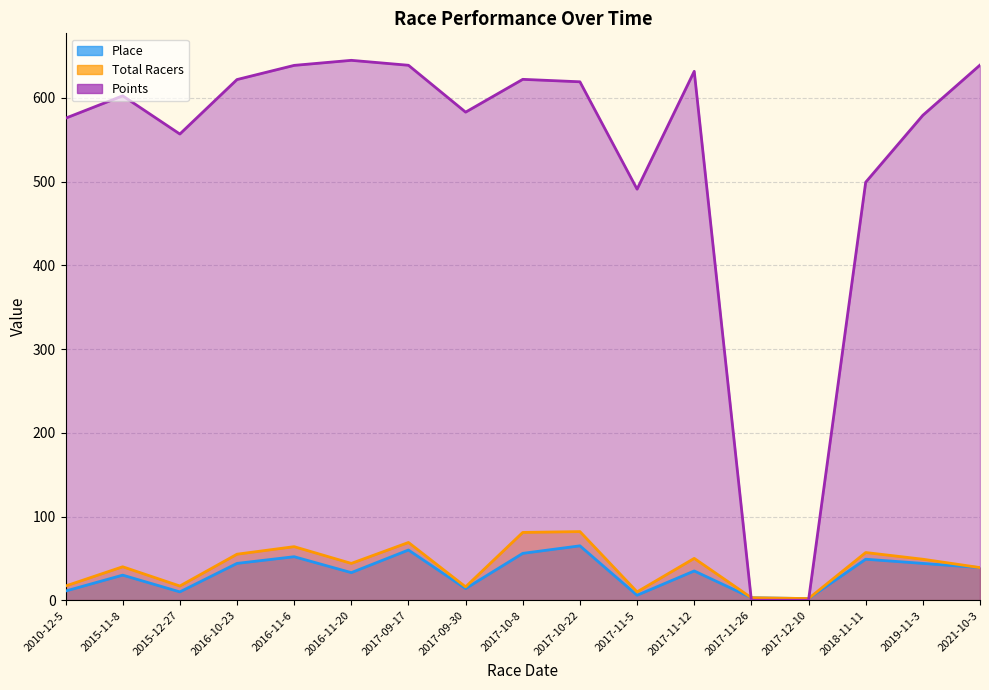

Reading right to left, what are all the values shown in this chart?

Place: 2021-10-3=39.0	2019-11-3=44.0	2018-11-11=49.0	2017-12-10=2.0	2017-11-26=3.0	2017-11-12=35.0	2017-11-5=6.0	2017-10-22=65.0	2017-10-8=56.0	2017-09-30=14.0	2017-09-17=60.0	2016-11-20=33.0	2016-11-6=52.0	2016-10-23=44.0	2015-12-27=10.0	2015-11-8=30.0	2010-12-5=11.0
Total Racers: 2021-10-3=39.0	2019-11-3=49.0	2018-11-11=57.0	2017-12-10=2.0	2017-11-26=3.0	2017-11-12=50.0	2017-11-5=10.0	2017-10-22=82.0	2017-10-8=81.0	2017-09-30=16.0	2017-09-17=69.0	2016-11-20=44.0	2016-11-6=64.0	2016-10-23=55.0	2015-12-27=17.0	2015-11-8=40.0	2010-12-5=17.0
Points: 2021-10-3=639.1	2019-11-3=579.1	2018-11-11=499.2	2017-12-10=0.0	2017-11-26=0.0	2017-11-12=631.6	2017-11-5=490.9	2017-10-22=619.1	2017-10-8=622.1	2017-09-30=582.9	2017-09-17=638.9	2016-11-20=644.8	2016-11-6=638.7	2016-10-23=621.8	2015-12-27=556.8	2015-11-8=602.4	2010-12-5=575.6